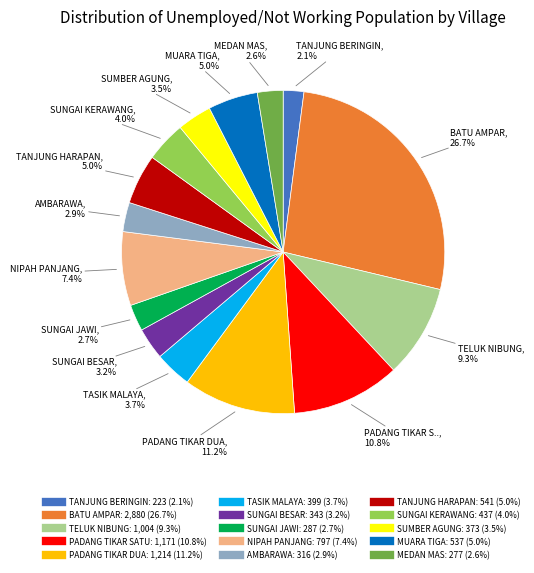

Approximately how many times larger is the value at MUARA TIGA compared to MEDAN MAS?

1.9